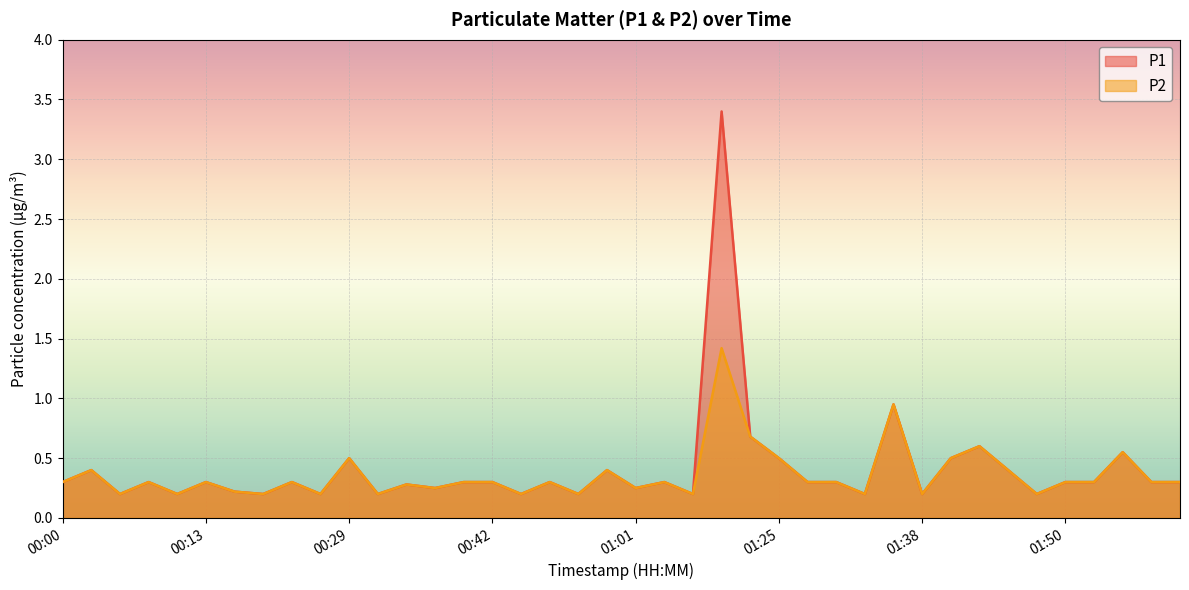

Rank the series by their average value, from lowest to highest.

P2, P1